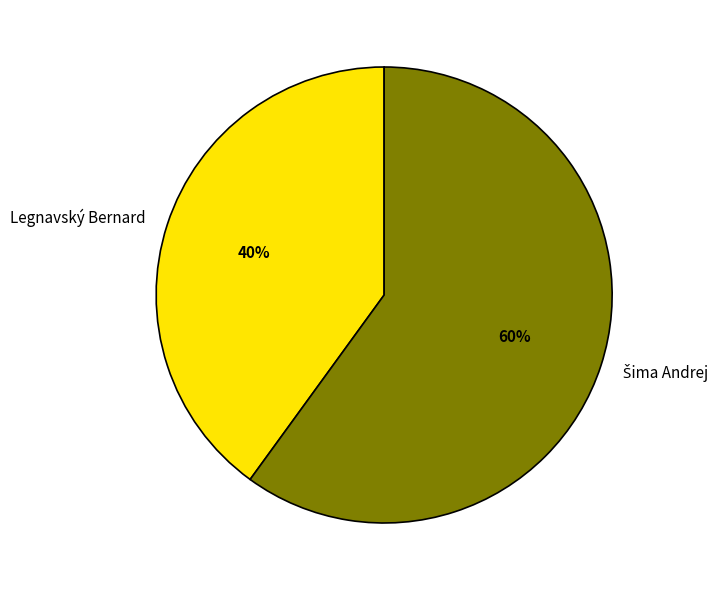

Which category has the smallest portion of the pie?

Legnavský Bernard